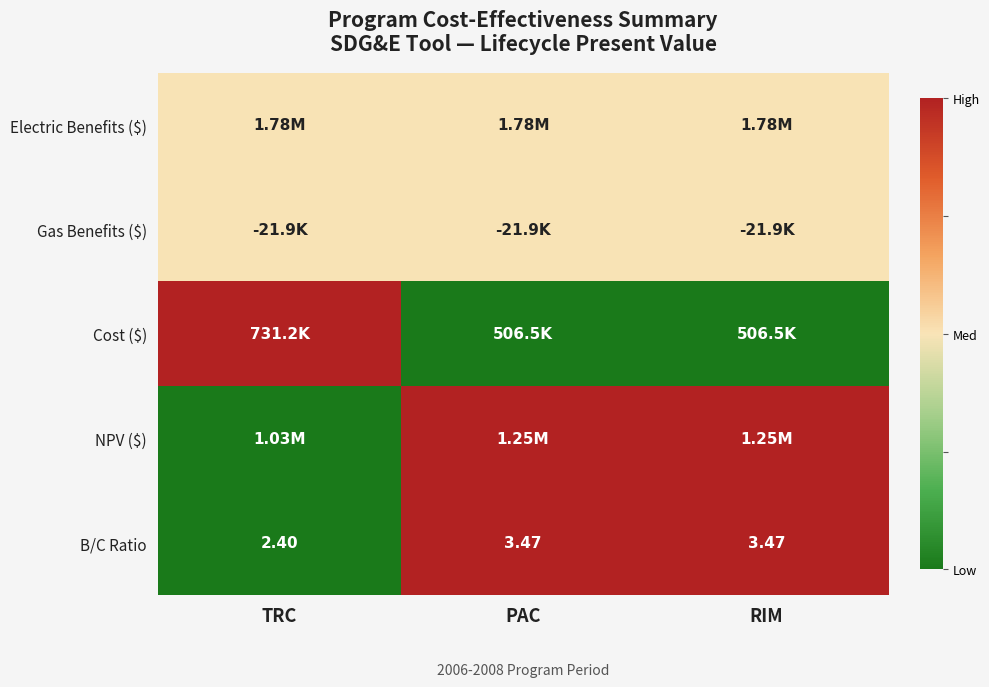

Count the number of categories in the chart.

3